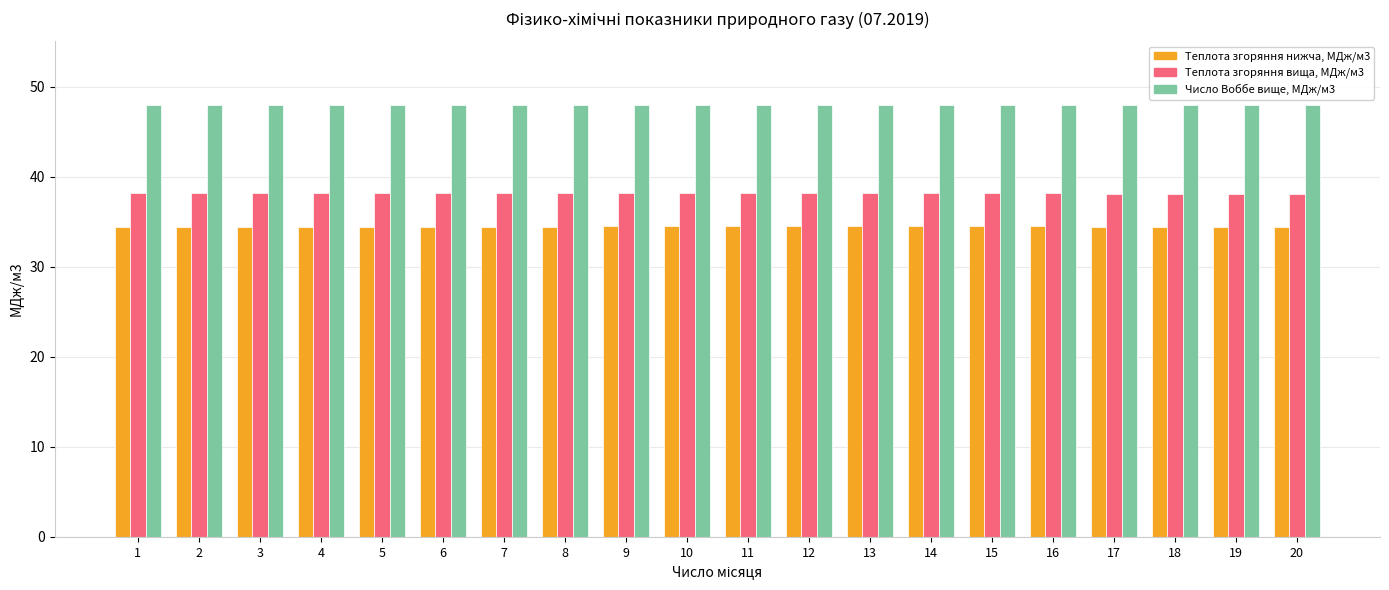

What is the difference between the maximum and minimum values in the Теплота згоряння вища, МДж/м3 series?

0.1